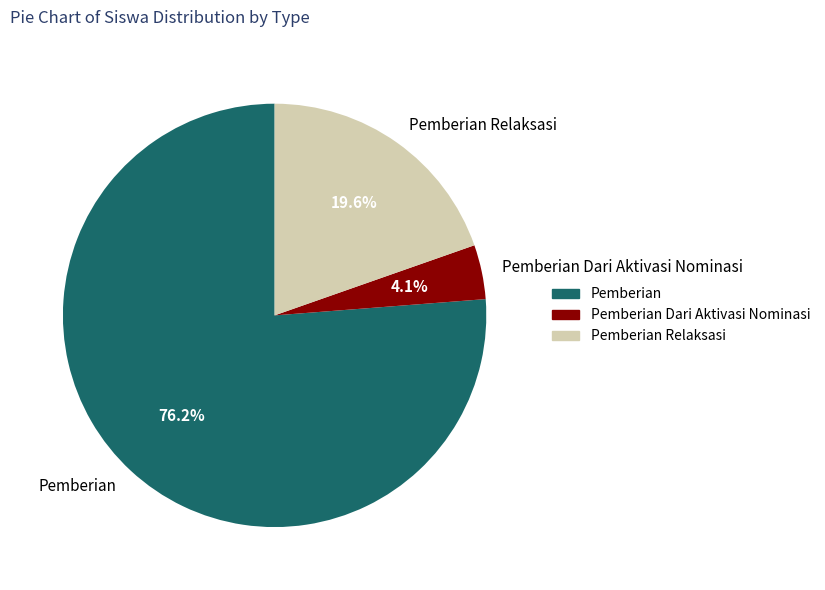

Which has a higher value, Pemberian Dari Aktivasi Nominasi or Pemberian?

Pemberian